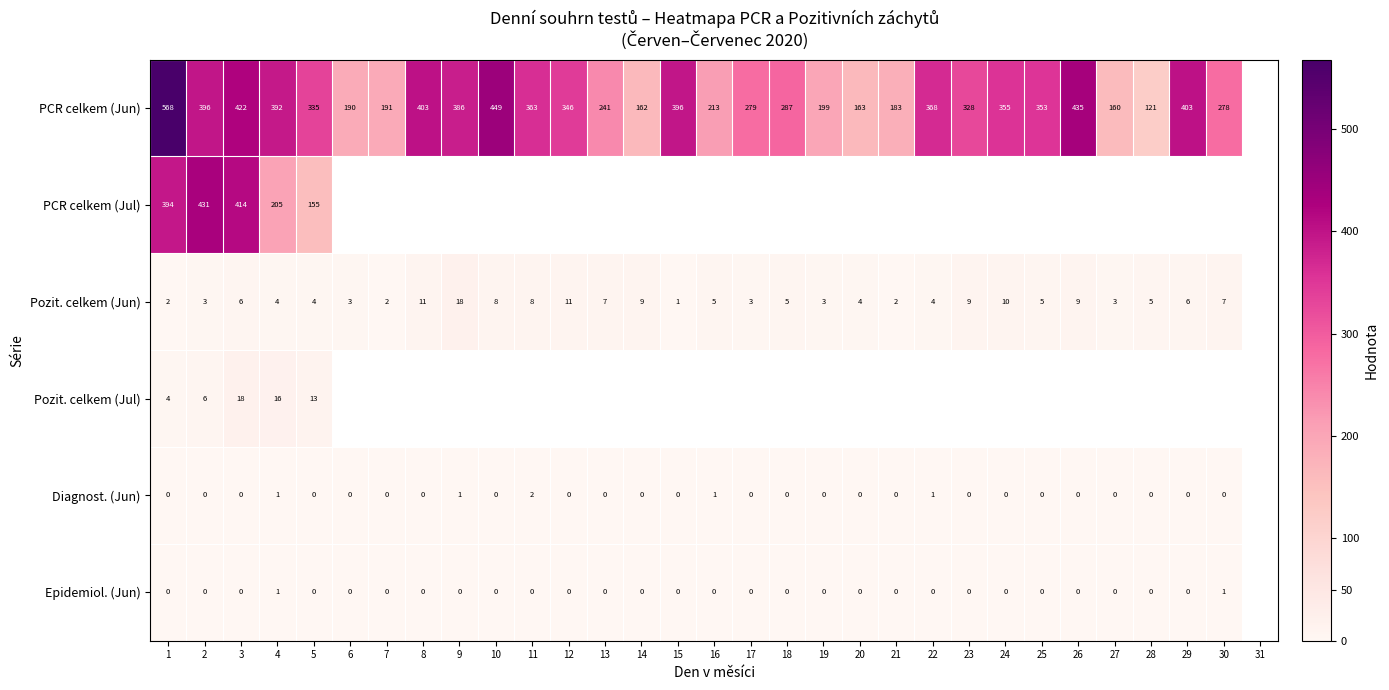

The value of PCR celkem (Jun) at 12 is 497. True or false?

False